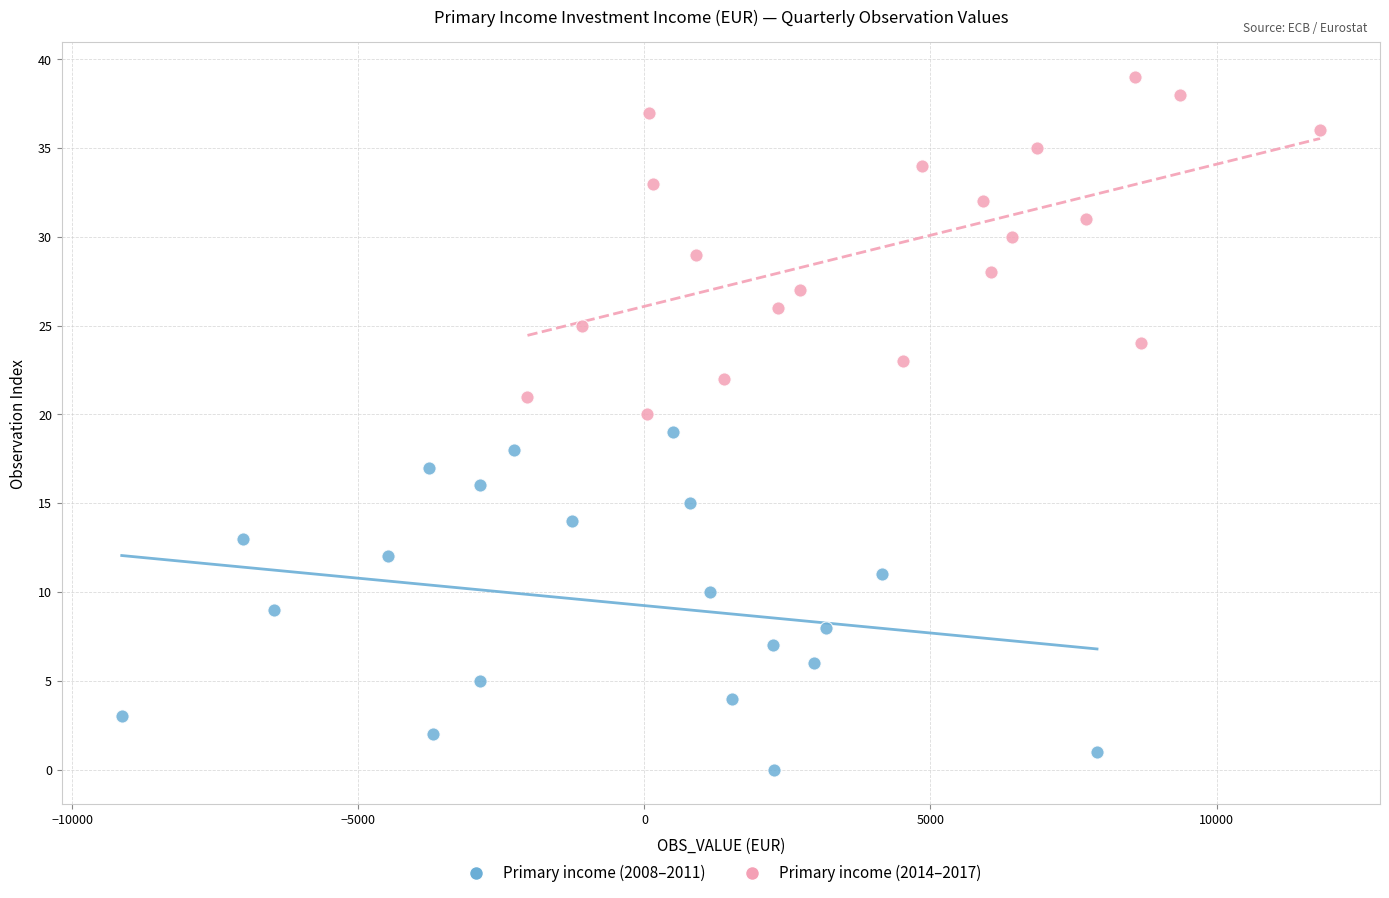

Which series reaches the maximum Y coordinate?

Primary income (2014–2017)